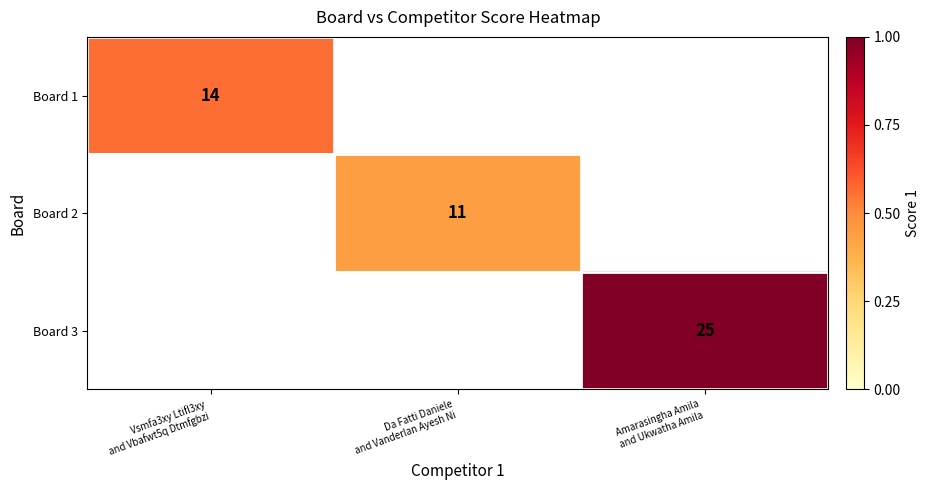

What is the minimum value shown in the chart?

11.0